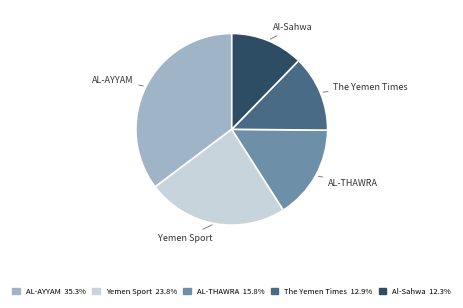

Which has a higher value, The Yemen Times or AL-AYYAM?

AL-AYYAM